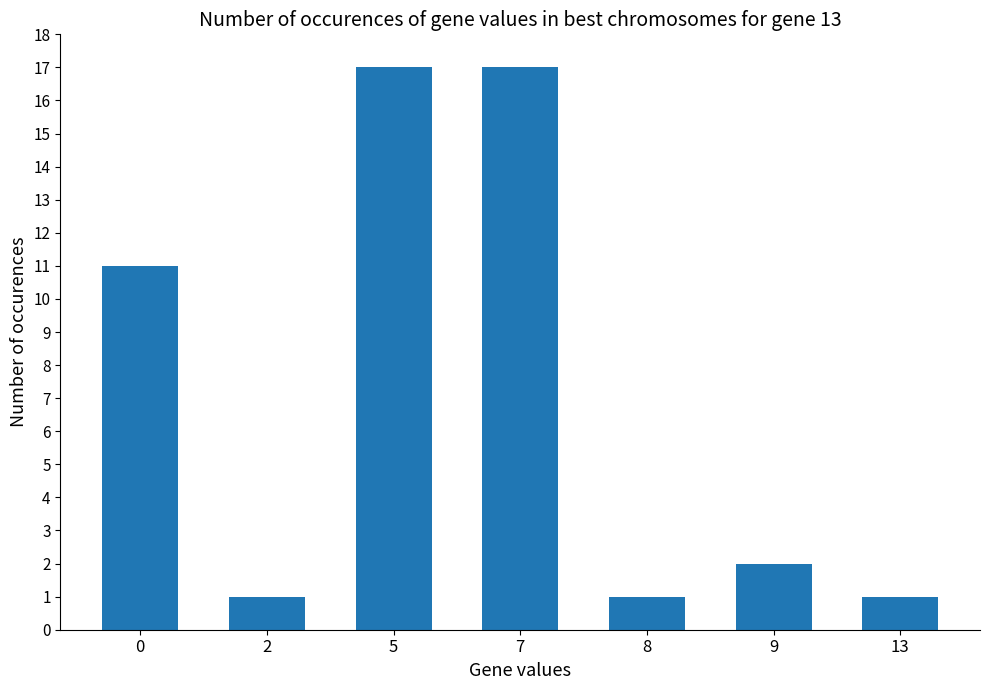

Does the chart contain any negative values?

No